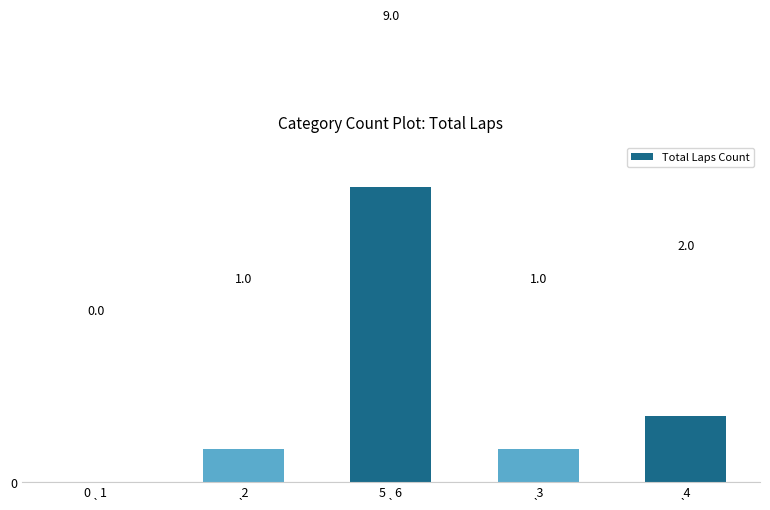

What is the sum of all values?

13